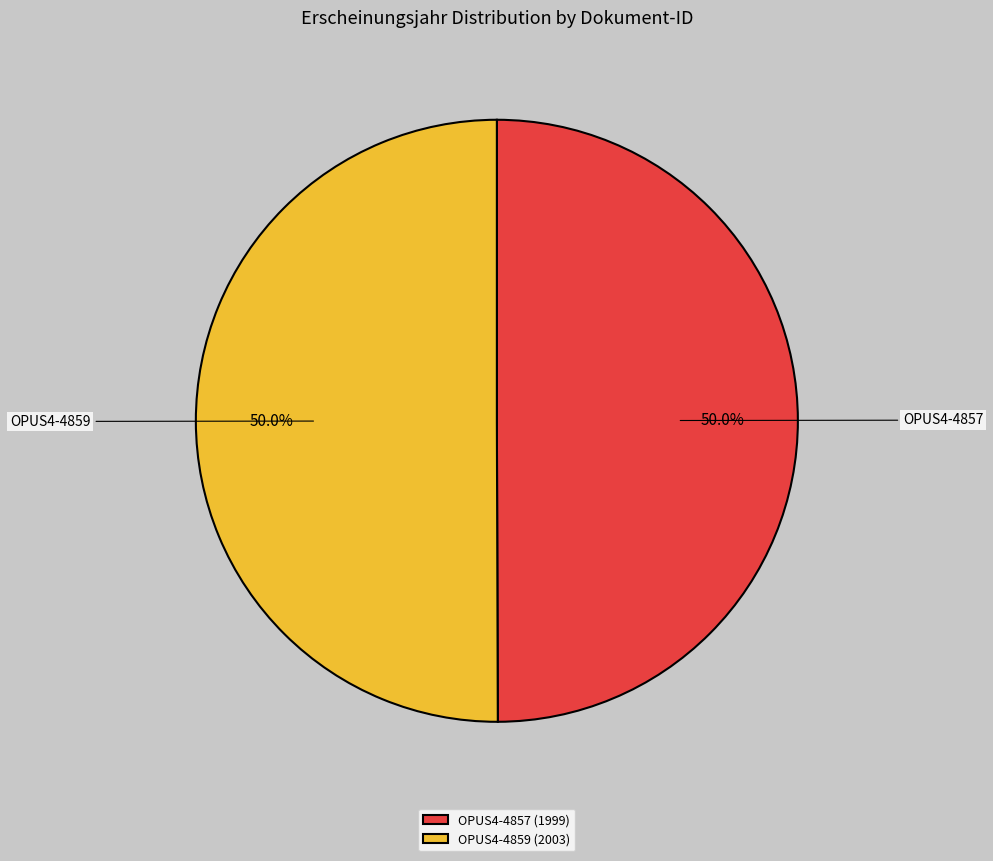

Is the sum of OPUS4-4857 and OPUS4-4859 greater than half?

Yes